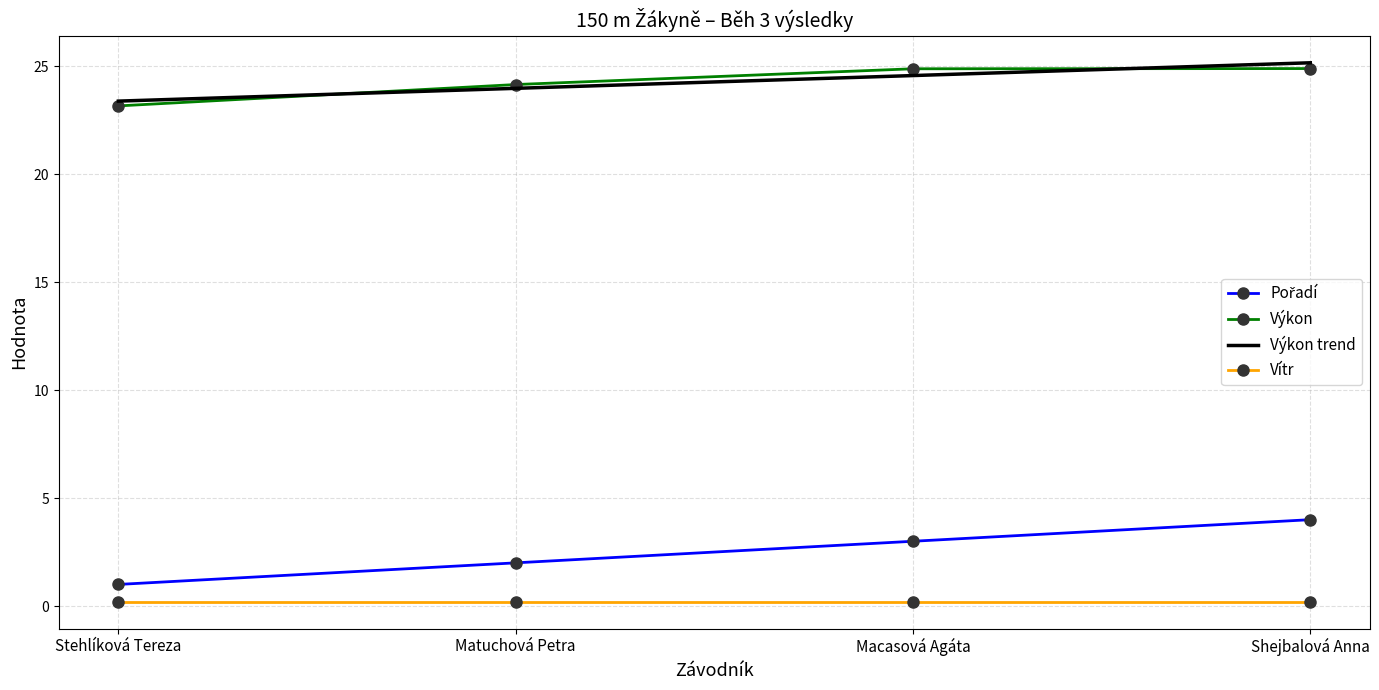

True or false: Výkon has a value of 5.7 at Shejbalová Anna.

False